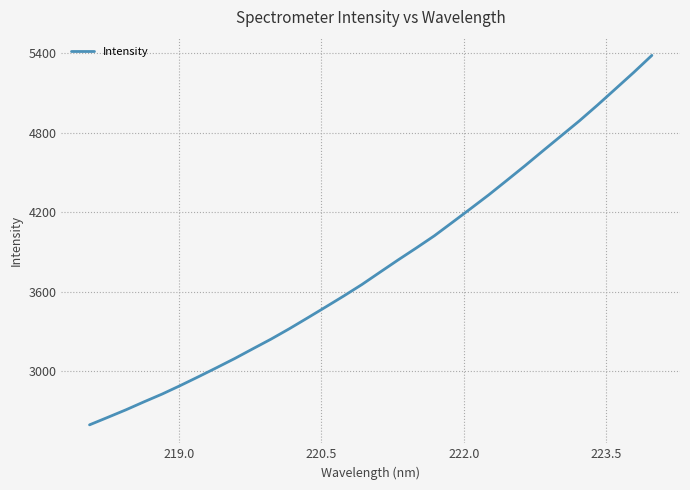

What is the difference between the maximum and minimum values?

2784.5